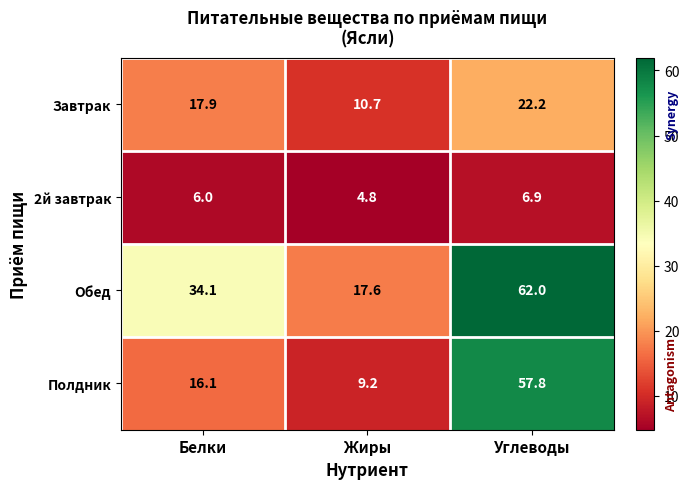

Reading left to right, transcribe all the data shown in this chart.

Завтрак: 17.9	10.7	22.2
2й завтрак: 6.0	4.8	6.9
Обед: 34.1	17.6	62.0
Полдник: 16.1	9.2	57.8